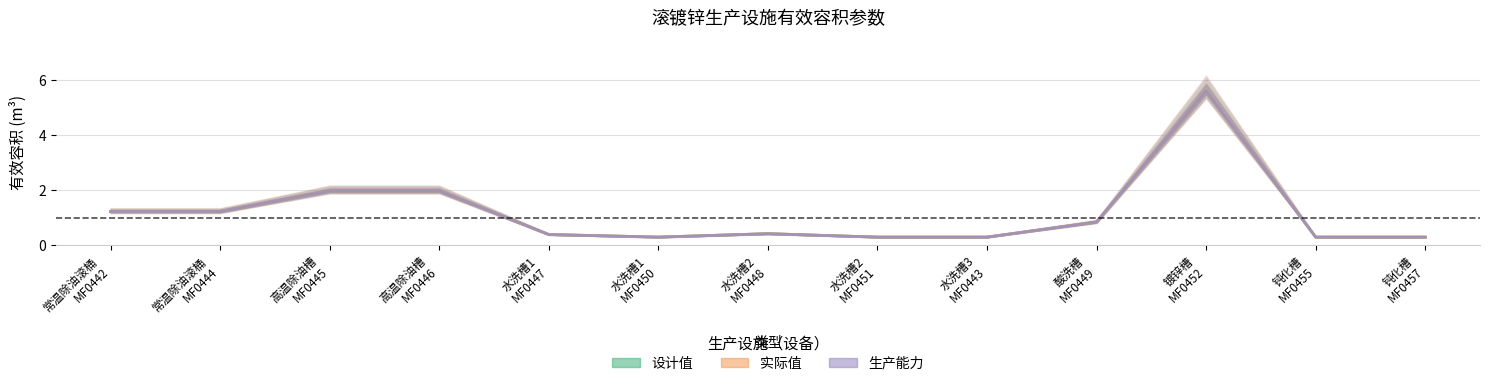

Does the chart have visible grid lines?

Yes